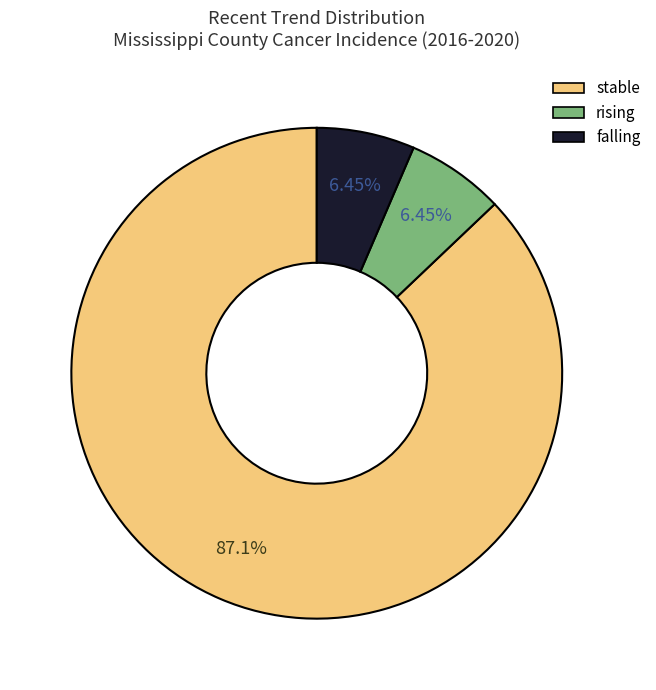

Is there a majority slice in this chart?

Yes